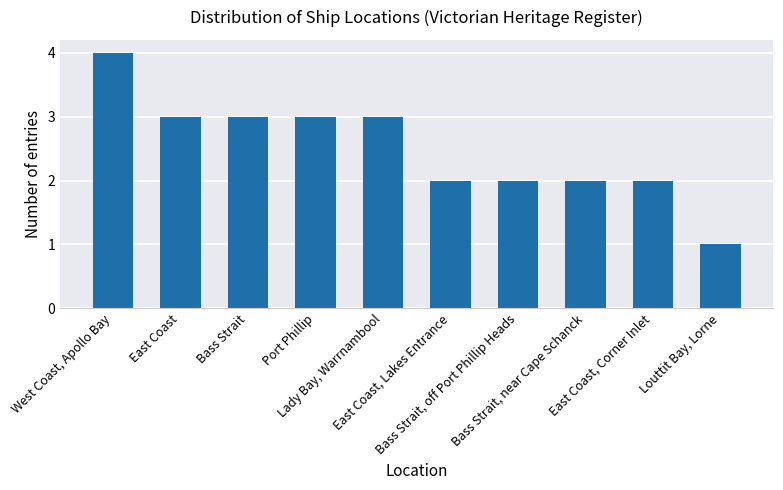

What is the value of the 1st bar from the left?

4